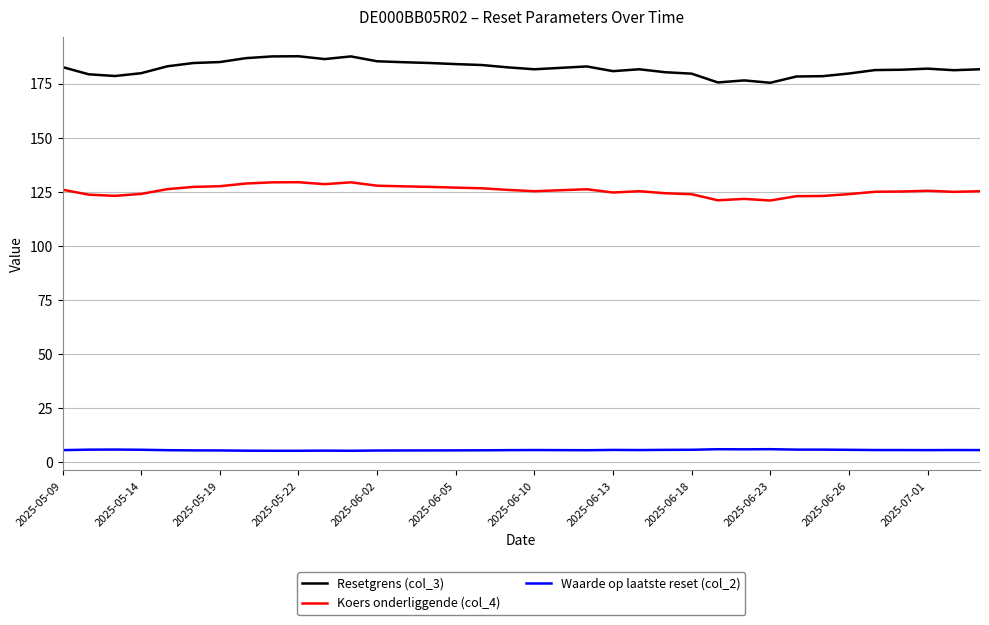

True or false: Waarde op laatste reset (col_2) and Resetgrens (col_3) intersect in this chart.

False